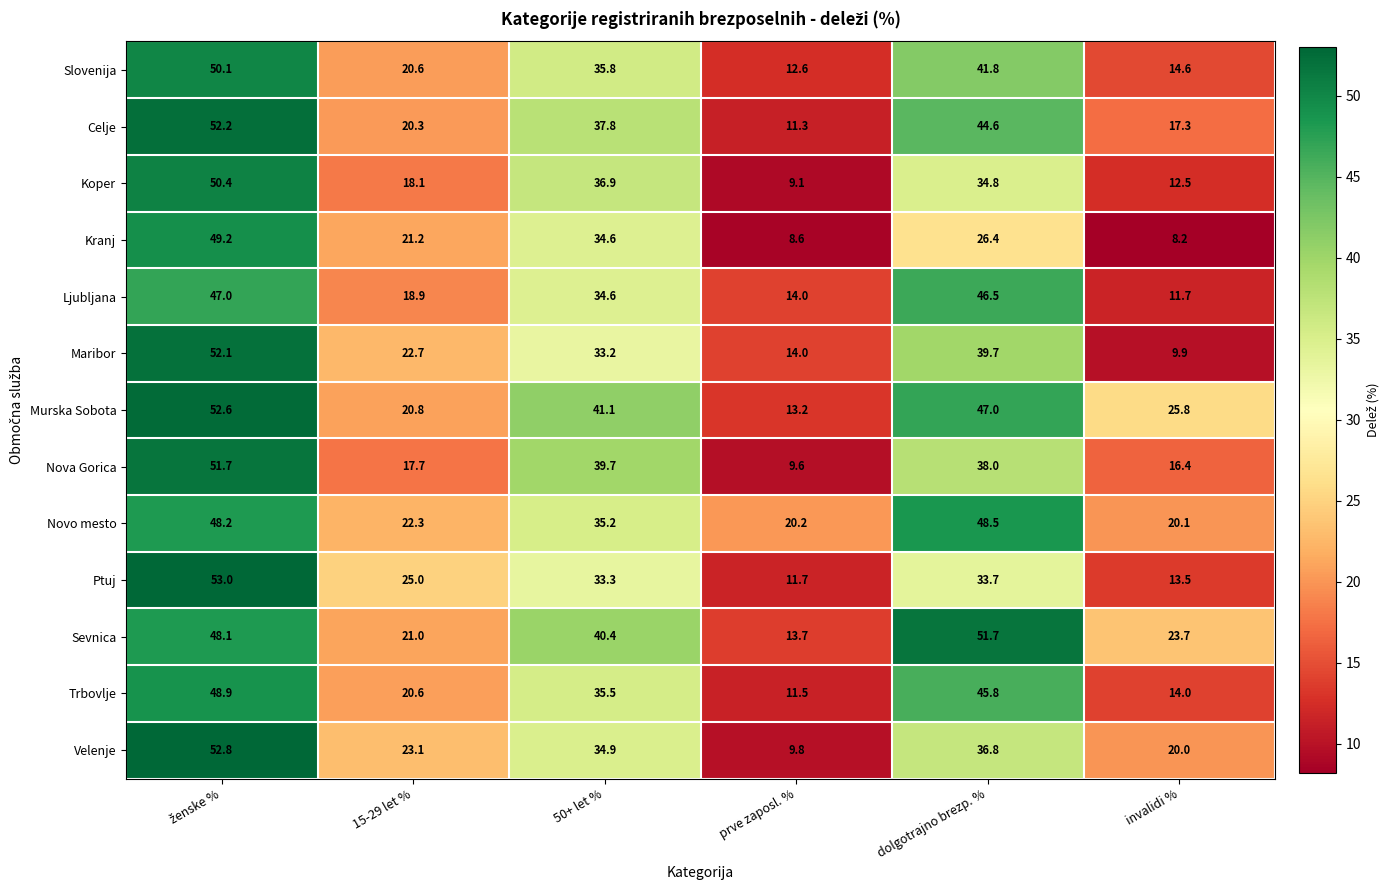

At how many categories does at least one series exceed 9?

6